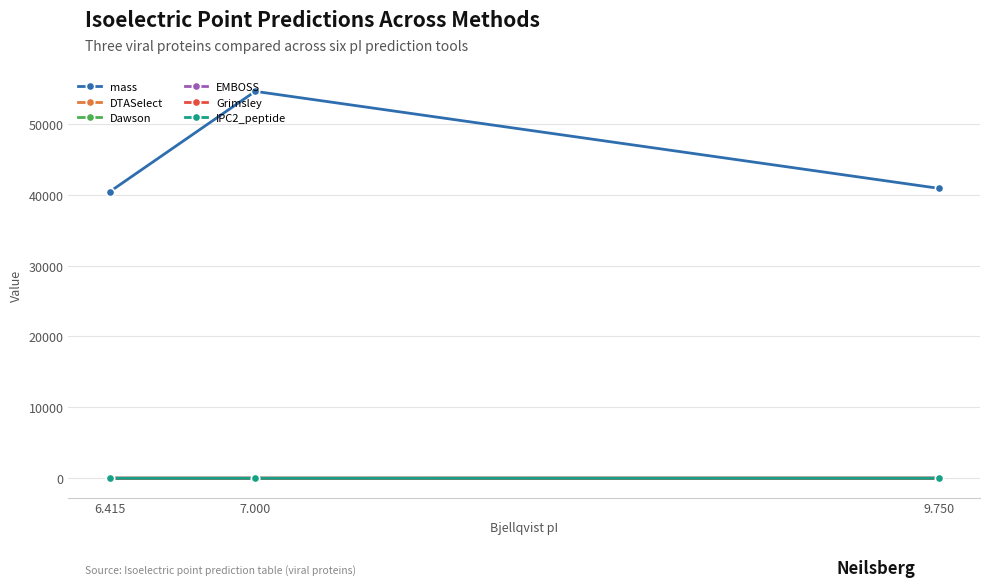

What is the difference between the Grimsley values at 9.750 and 6.415?

3.6